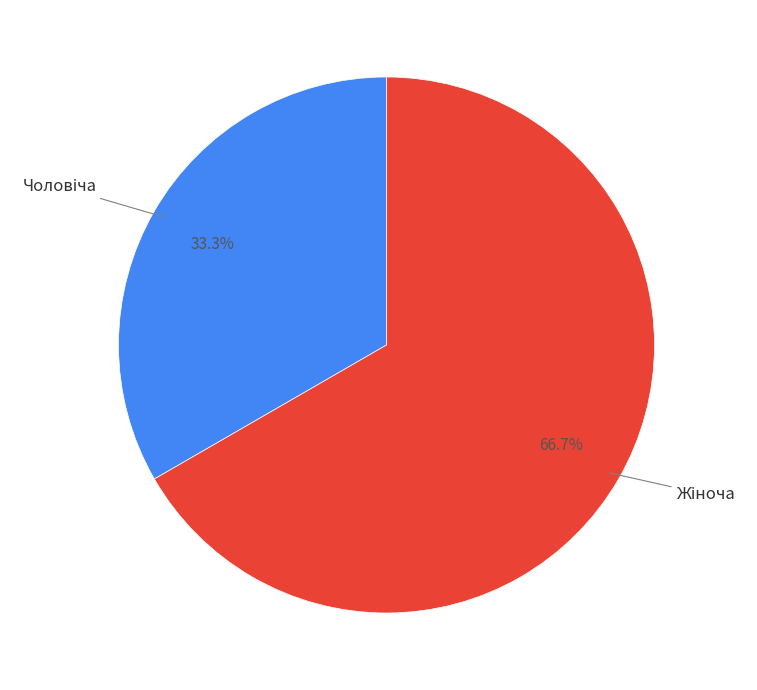

How many segments does this pie chart have?

2